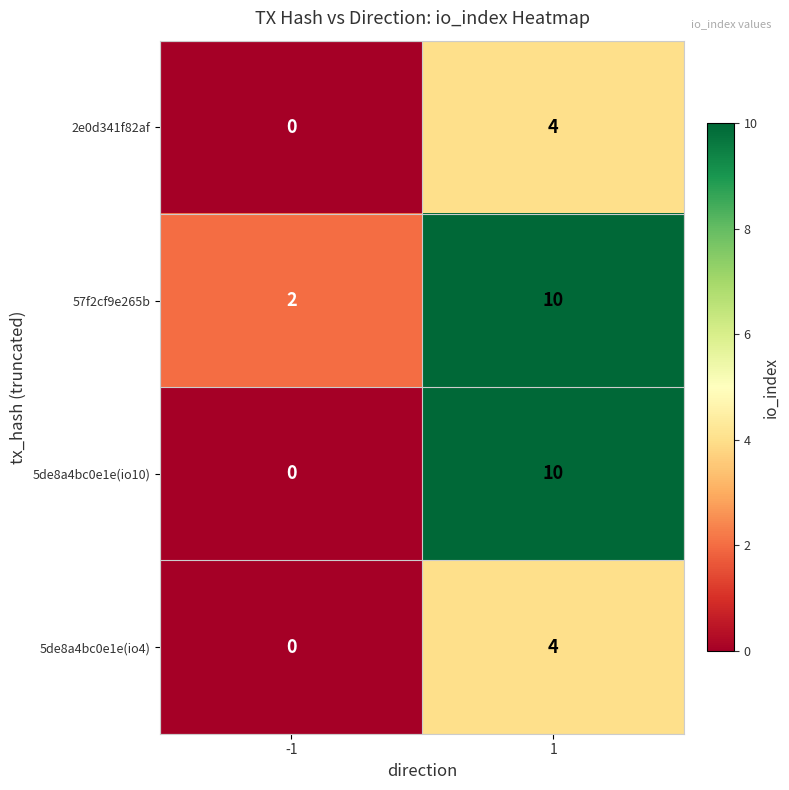

Rank the categories by 5de8a4bc0e1e(io4) value from highest to lowest.

1, -1